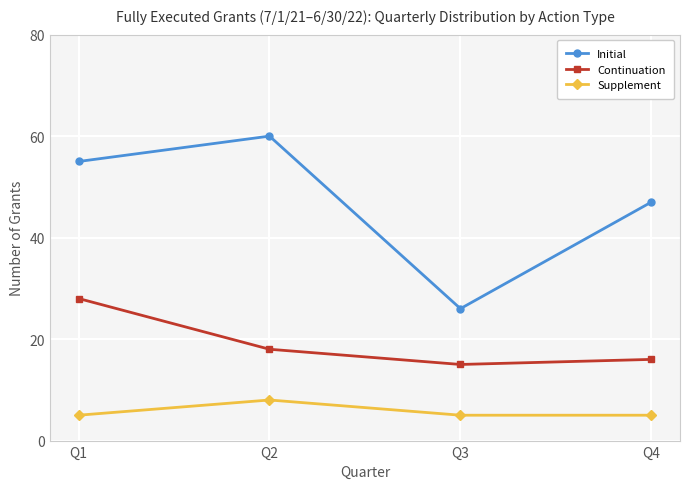

Reading right to left, list all the values displayed in this chart.

Initial: 47	26	60	55
Continuation: 16	15	18	28
Supplement: 5	5	8	5